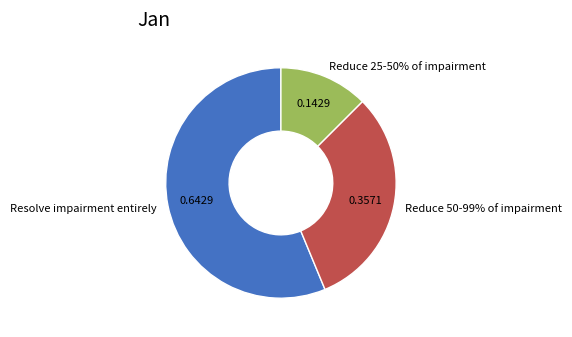

Is it true that Resolve impairment entirely is 56% of the pie?

True